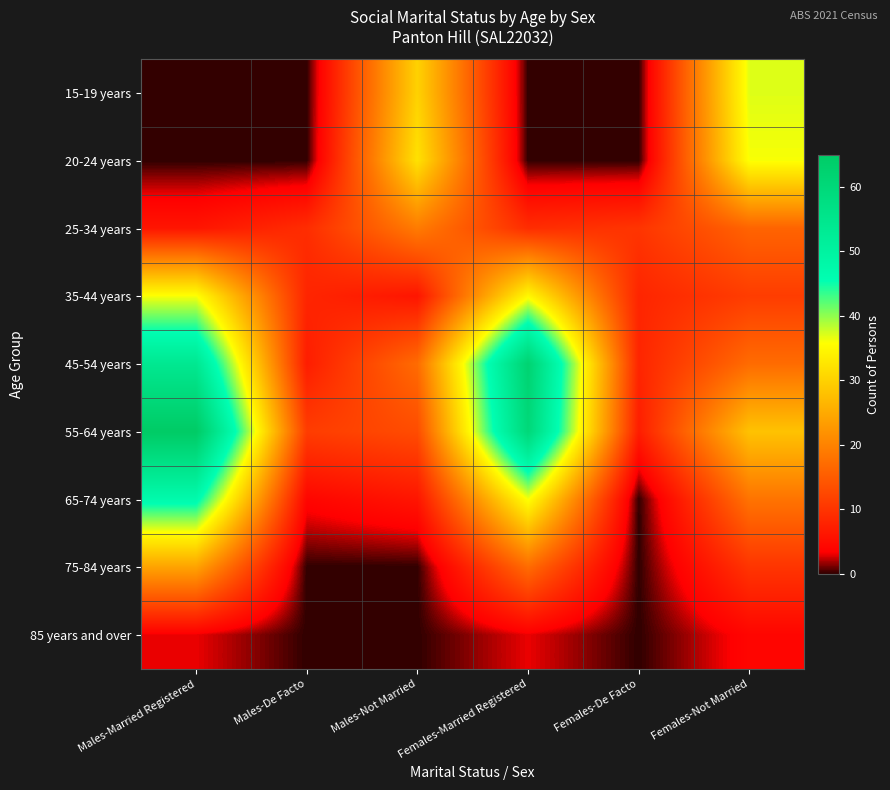

Which series has the largest total across all categories?

55-64 years